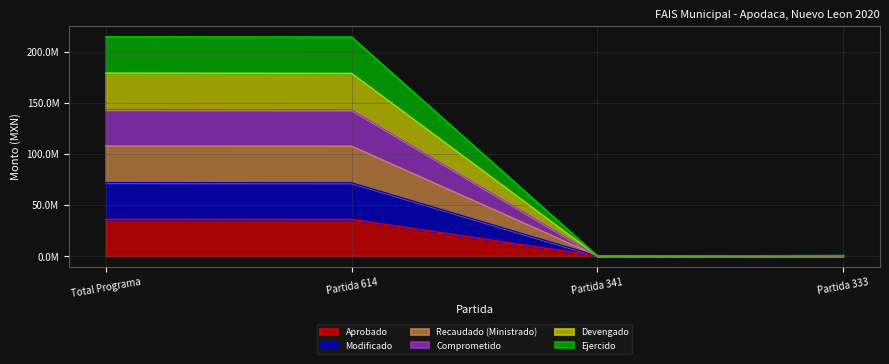

What is the difference between the highest and lowest values at Partida 614?

178519978.7